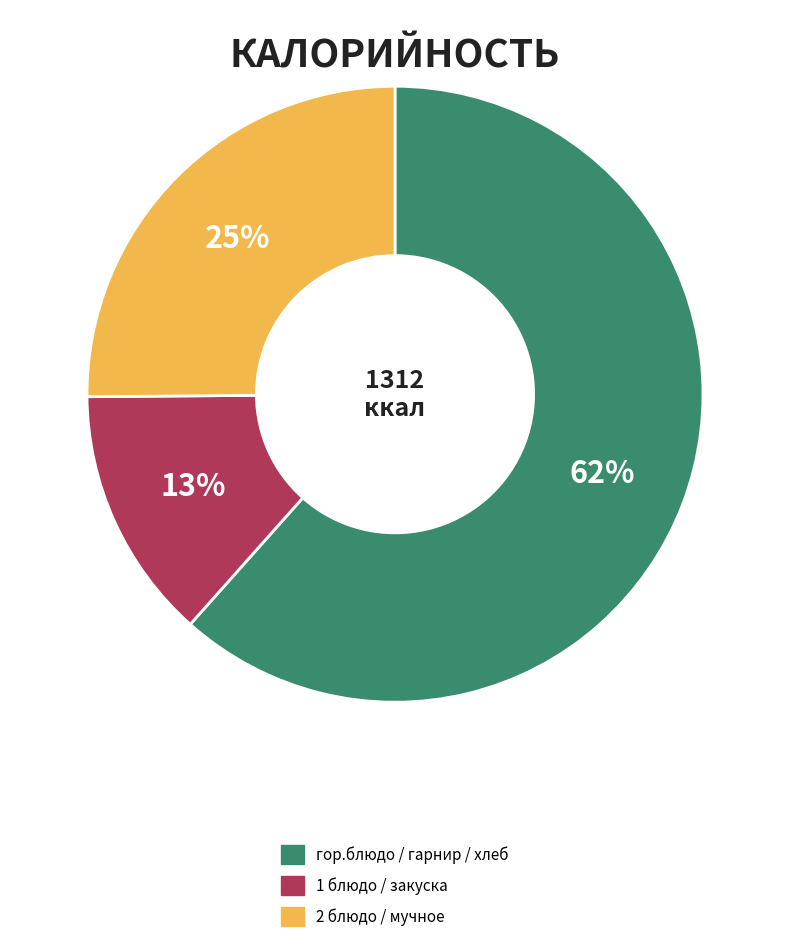

To the nearest percent, what percentage of the pie is гор.блюдо / гарнир / хлеб?

62%